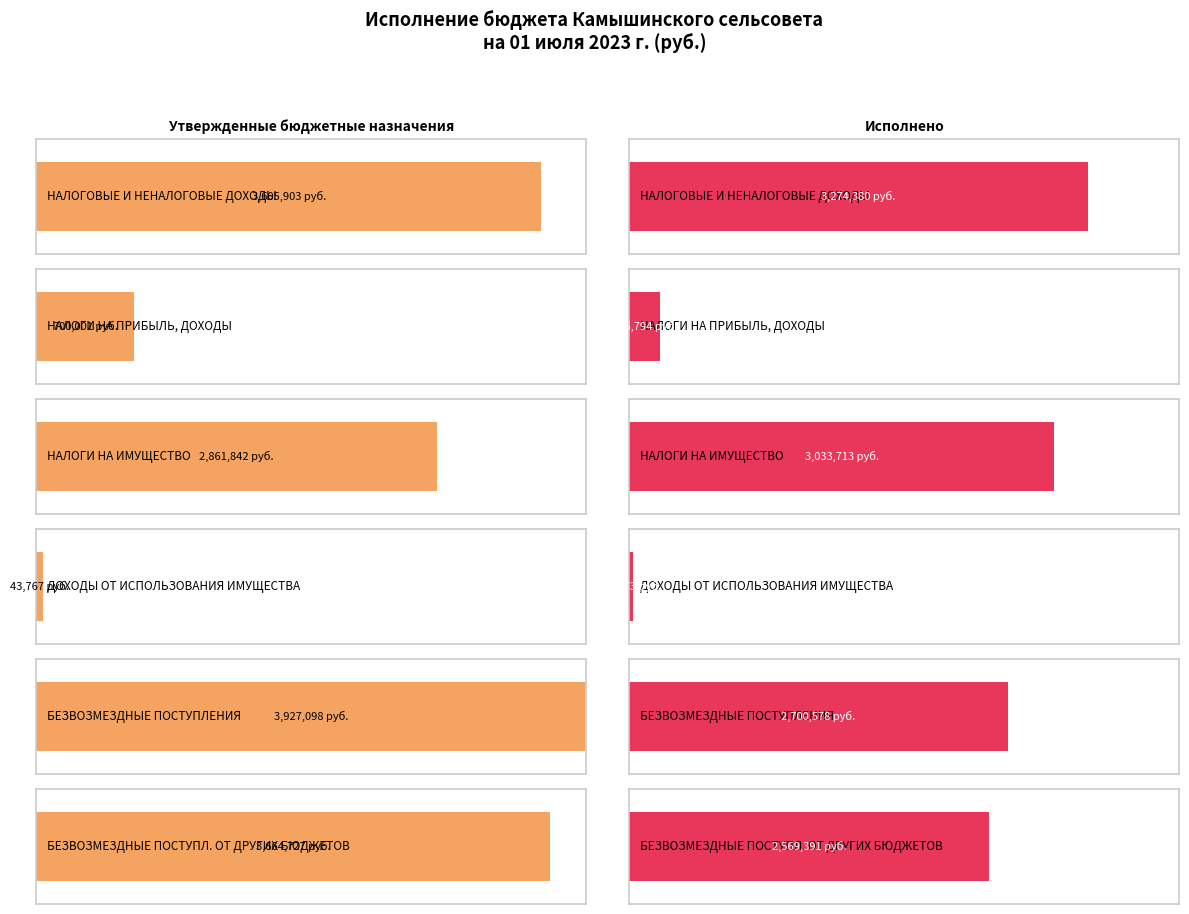

What position from the right is БЕЗВОЗМЕЗДНЫЕ ПОСТУПЛЕНИЯ ОТ ДРУГИХ БЮДЖЕТОВ?

1